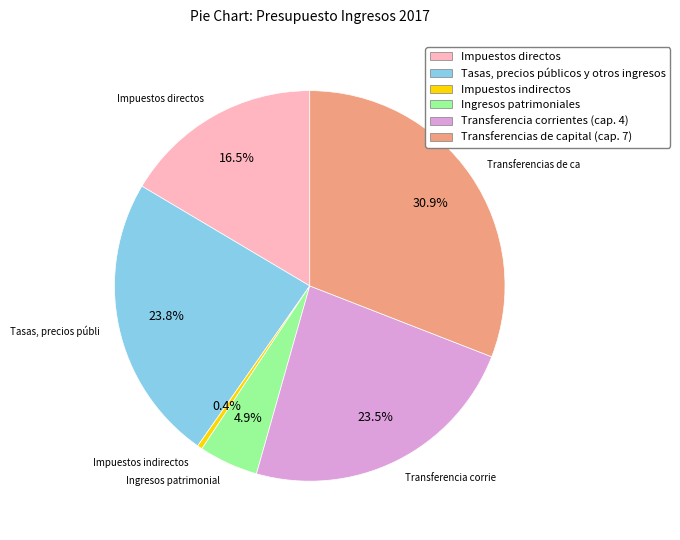

What is the ratio of the value at Transferencias de capital (cap. 7) to the value at Tasas, precios públicos y otros ingresos?

1.3